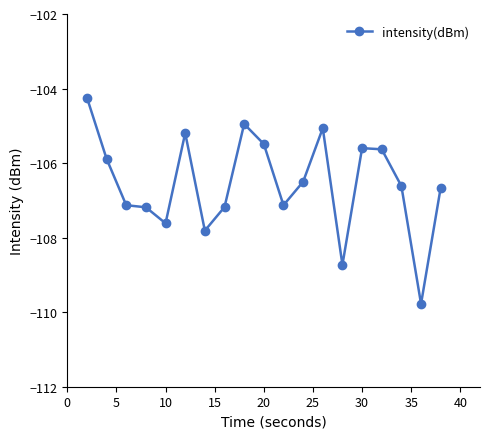

How many data points are above -106?

8